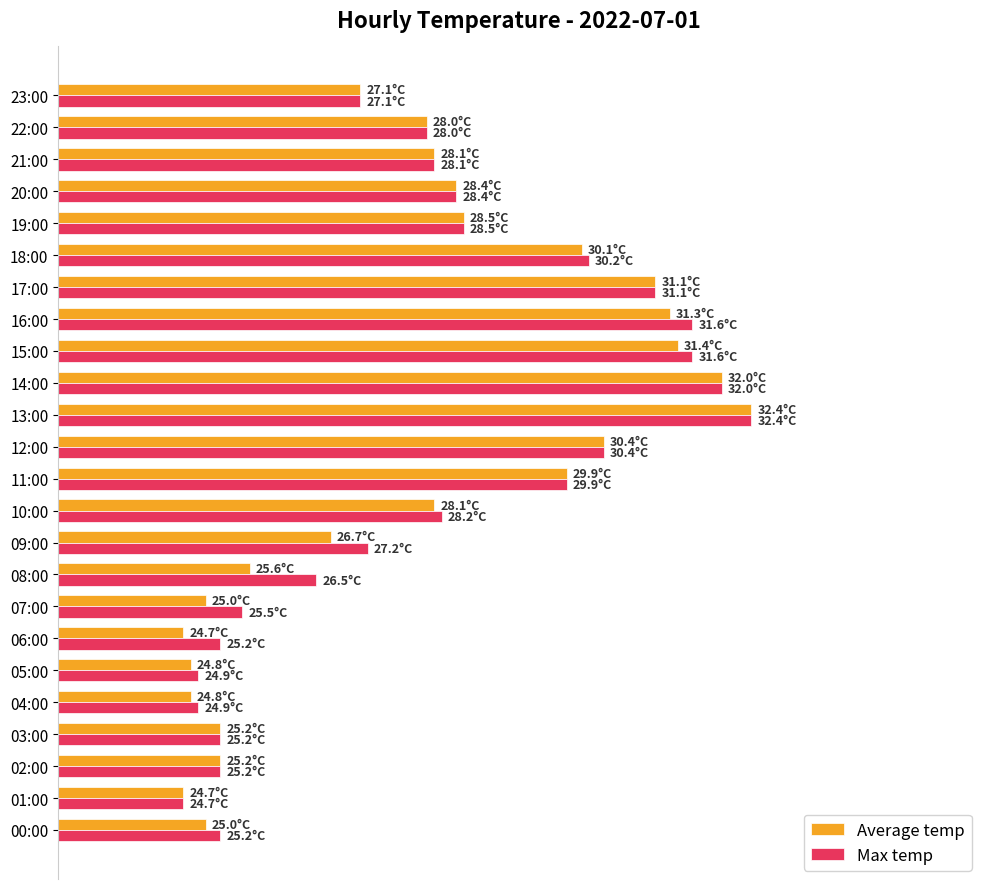

Which series has the widest spread of values?

Average temp